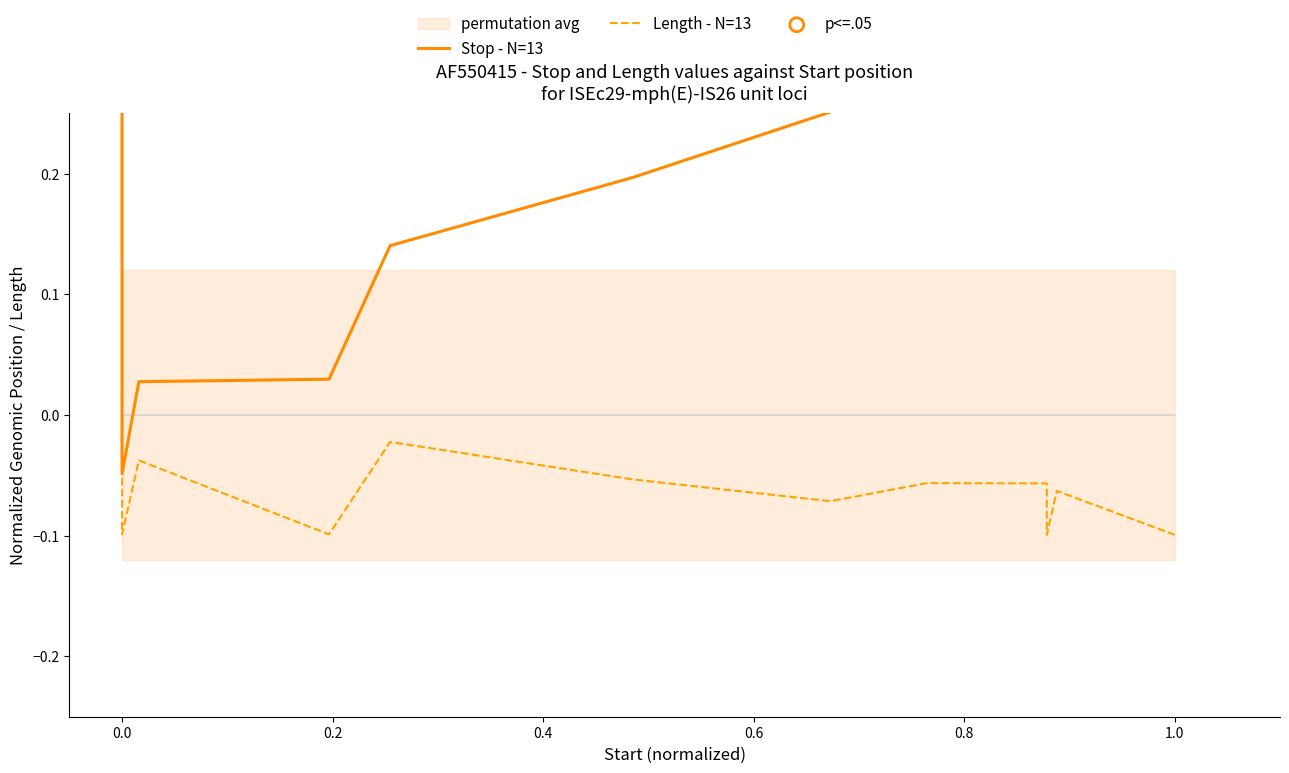

Which series reaches the minimum Y coordinate?

Length - N=13